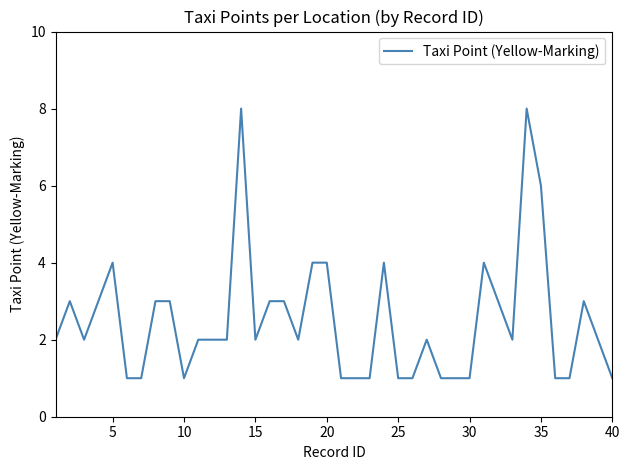

How many lines are shown in the chart?

1